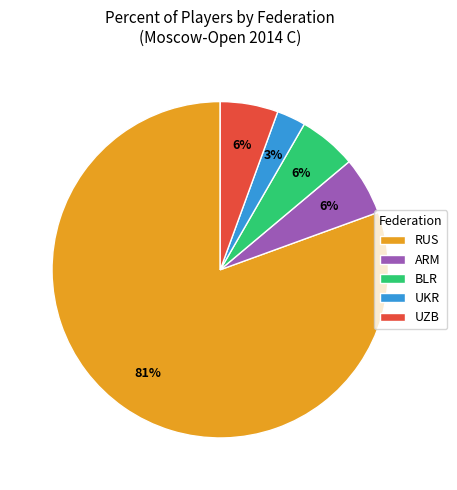

Is there a majority slice in this chart?

Yes